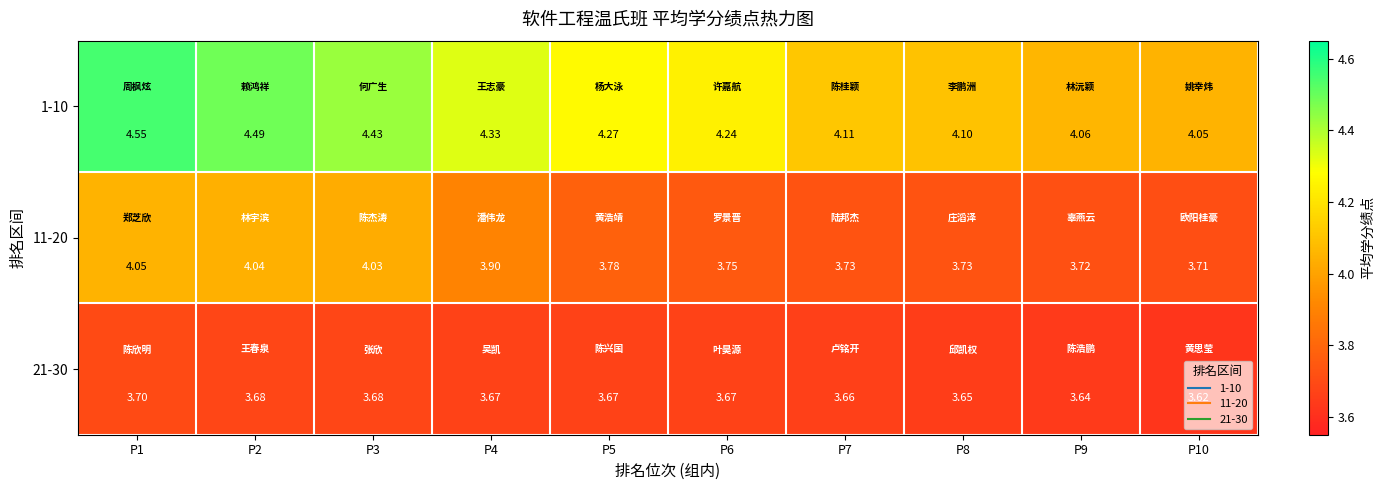

Is the value of 21-30 at P9 greater than the value of 11-20 at P2?

No